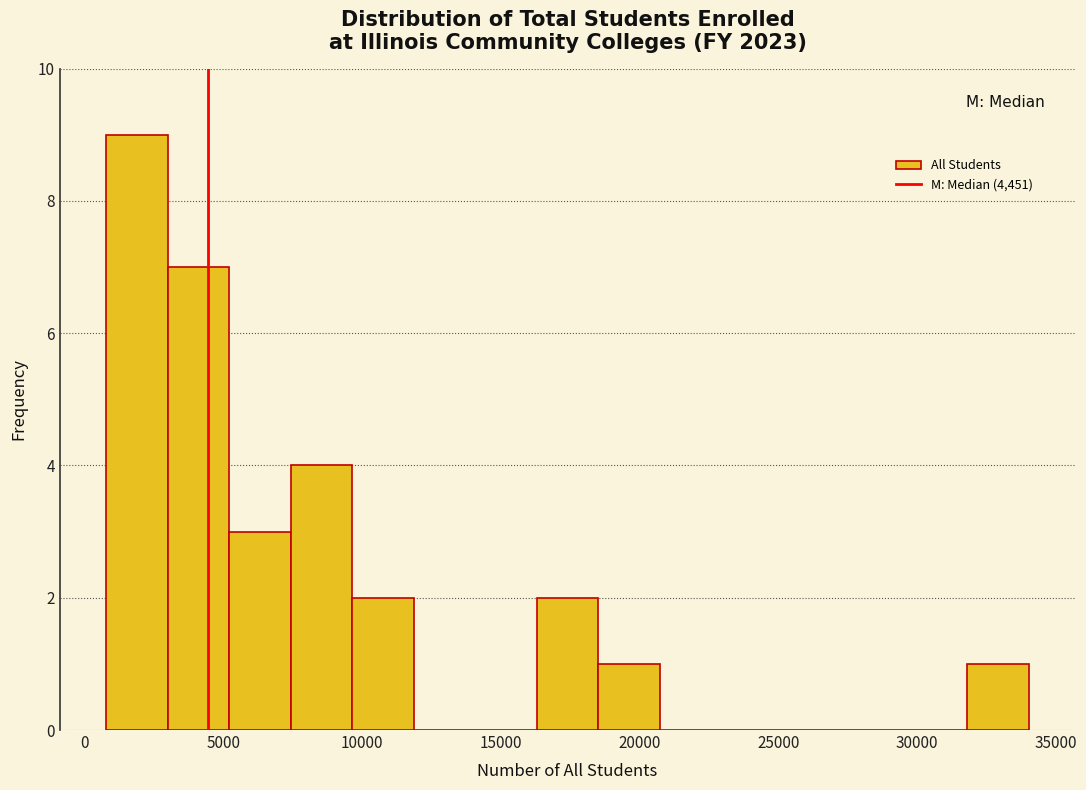

Reading left to right, transcribe this chart: for each bar, give the range it covers on the x-axis and its height. Neither the bar edges nor the heights are printed on the chart, so give them approximately, as read against the axes.

1000 to 3000: 9
3000 to 5000: 7
5000 to 7500: 3
7500 to 9500: 4
9500 to 12000: 2
12000 to 14000: 0
14000 to 16500: 0
16500 to 18500: 2
18500 to 20500: 1
20500 to 23000: 0
23000 to 25000: 0
25000 to 27500: 0
27500 to 29500: 0
29500 to 32000: 0
32000 to 34000: 1